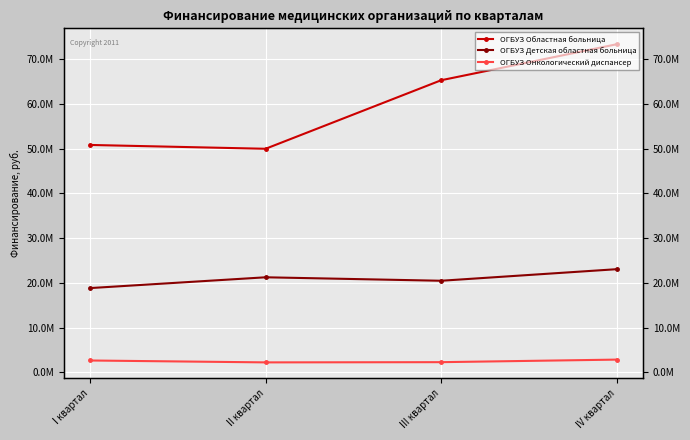

What are all the series names shown in the legend?

ОГБУЗ Областная больница, ОГБУЗ Детская областная больница, ОГБУЗ Онкологический диспансер